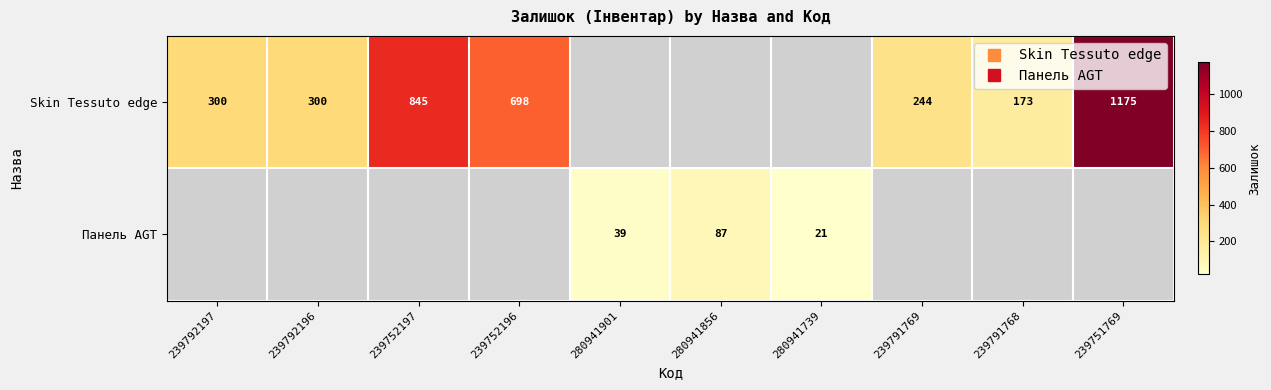

What value does the Панель AGT series have at 280941901?

39.0